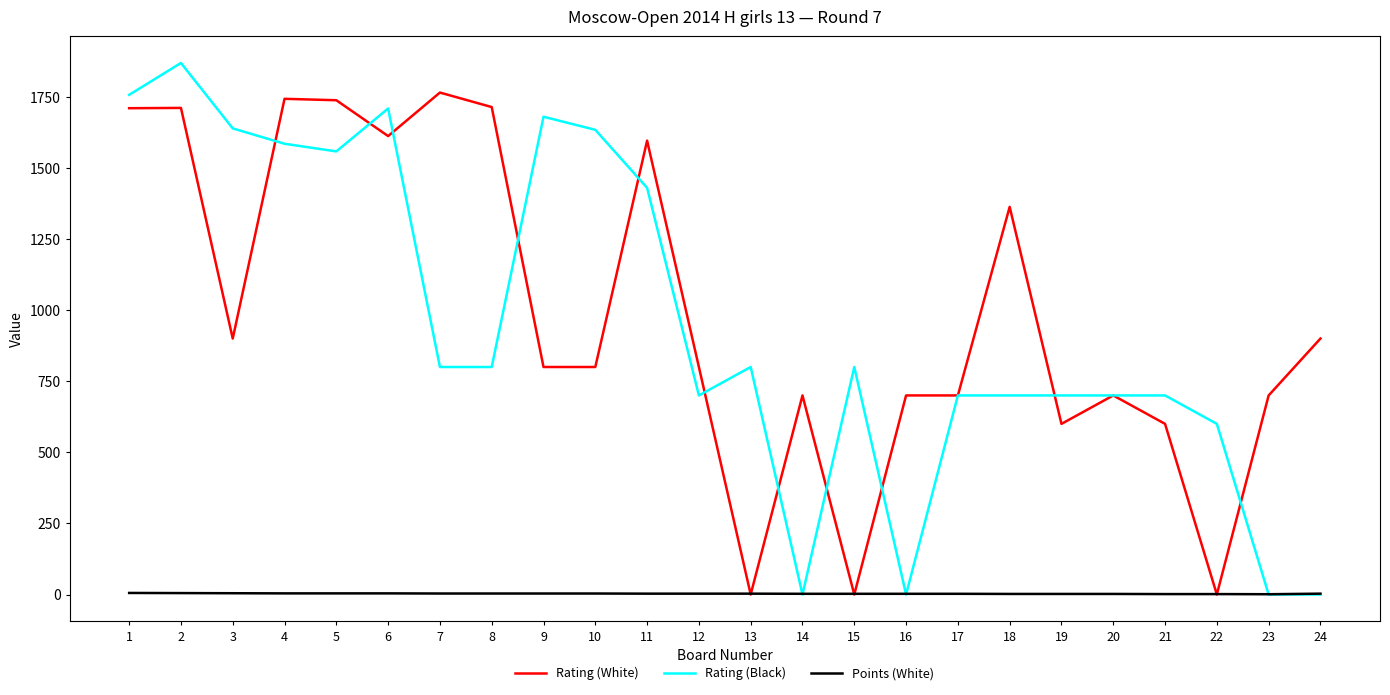

Which series has the largest range (max minus min)?

Rating (Black)